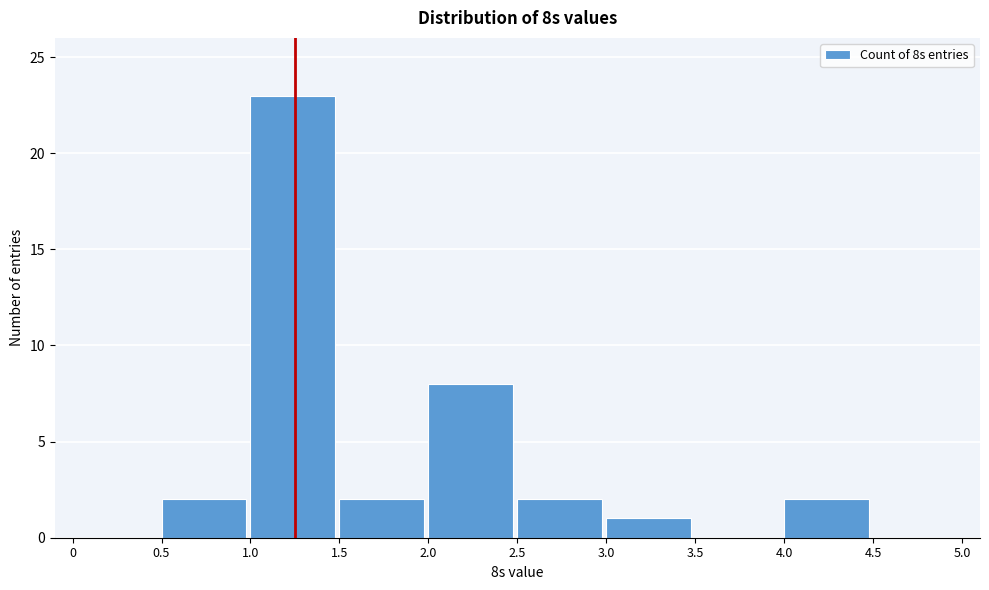

What is the height of the bar covering 4.0 to 4.5 on the x-axis? The values are not printed on the chart, so give them approximately, as read against the axis.

2